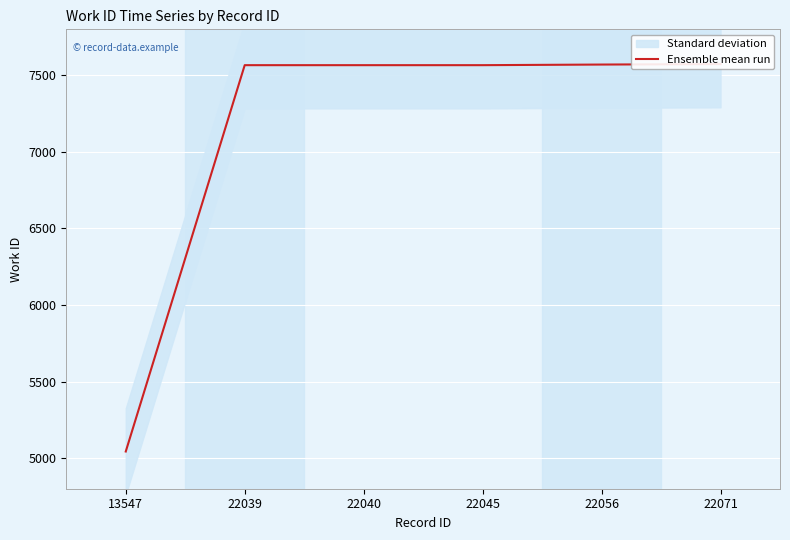

Reading left to right, what are all the values shown in this chart?

5043	7566	7566	7566	7570	7573